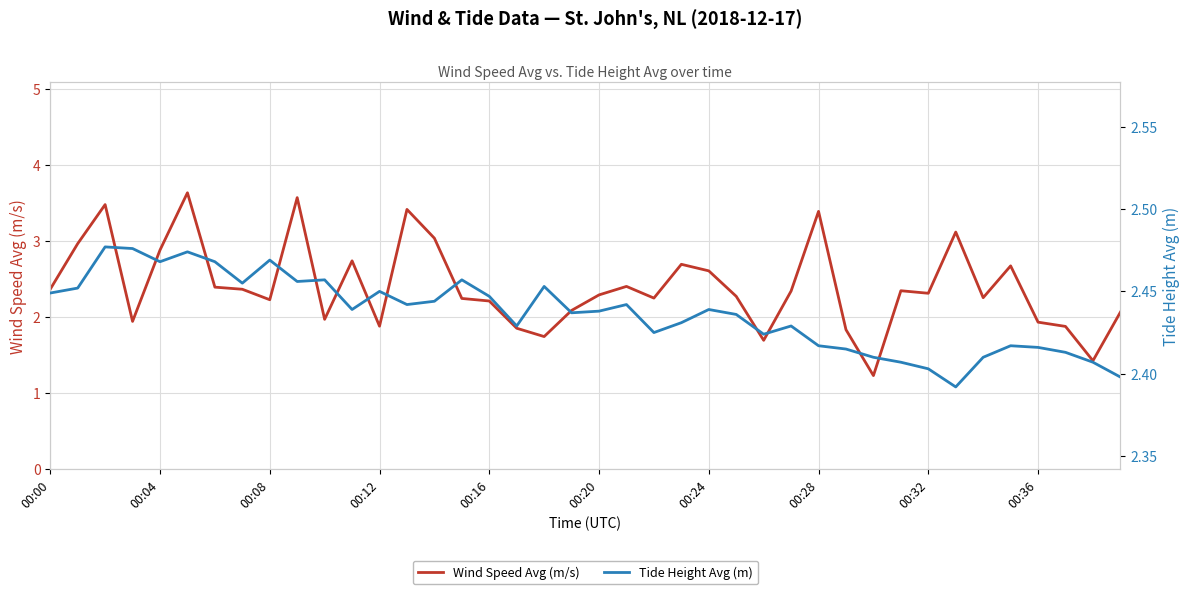

Is it true that Wind Speed Avg (m/s) equals 1.0 at 00:16?

False